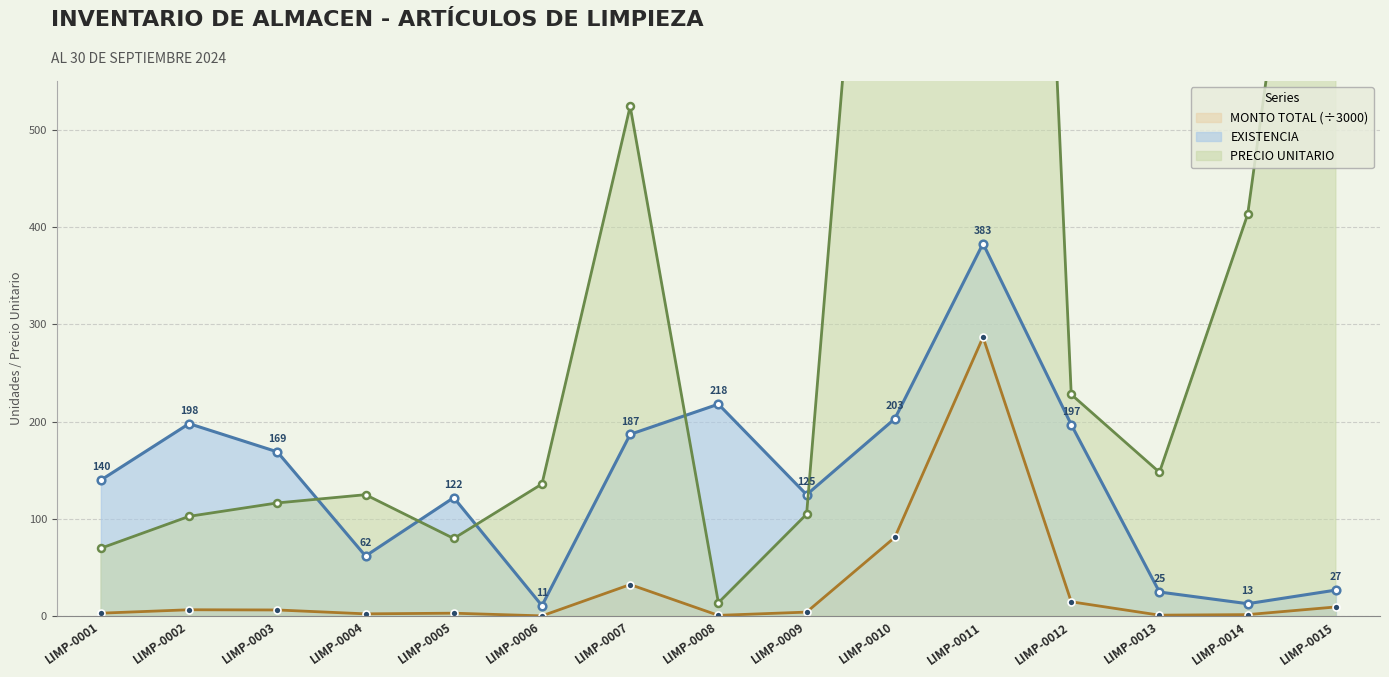

What is the total value across all series at LIMP-0008?

233.0